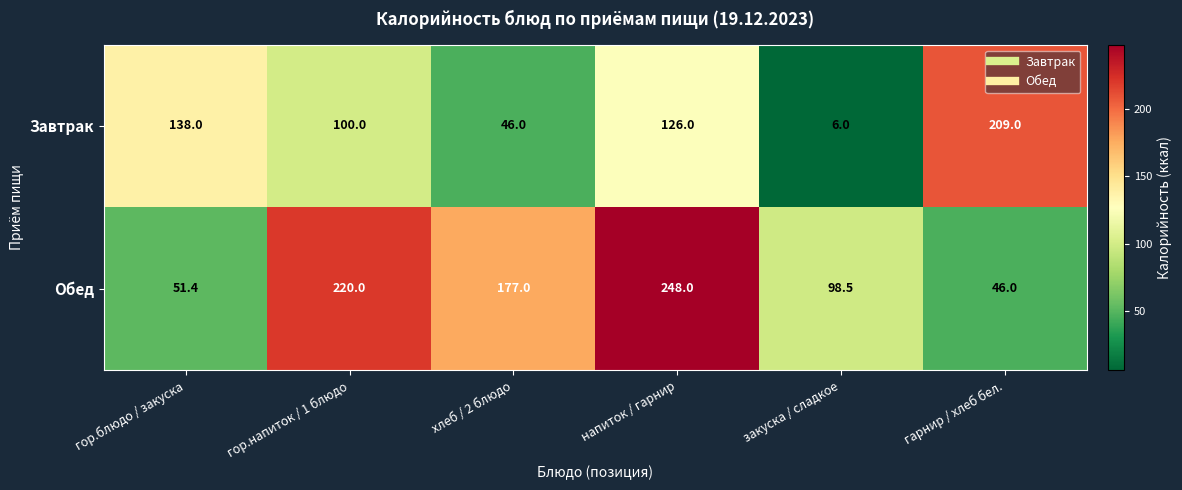

What is the average value of the Обед series?

140.2